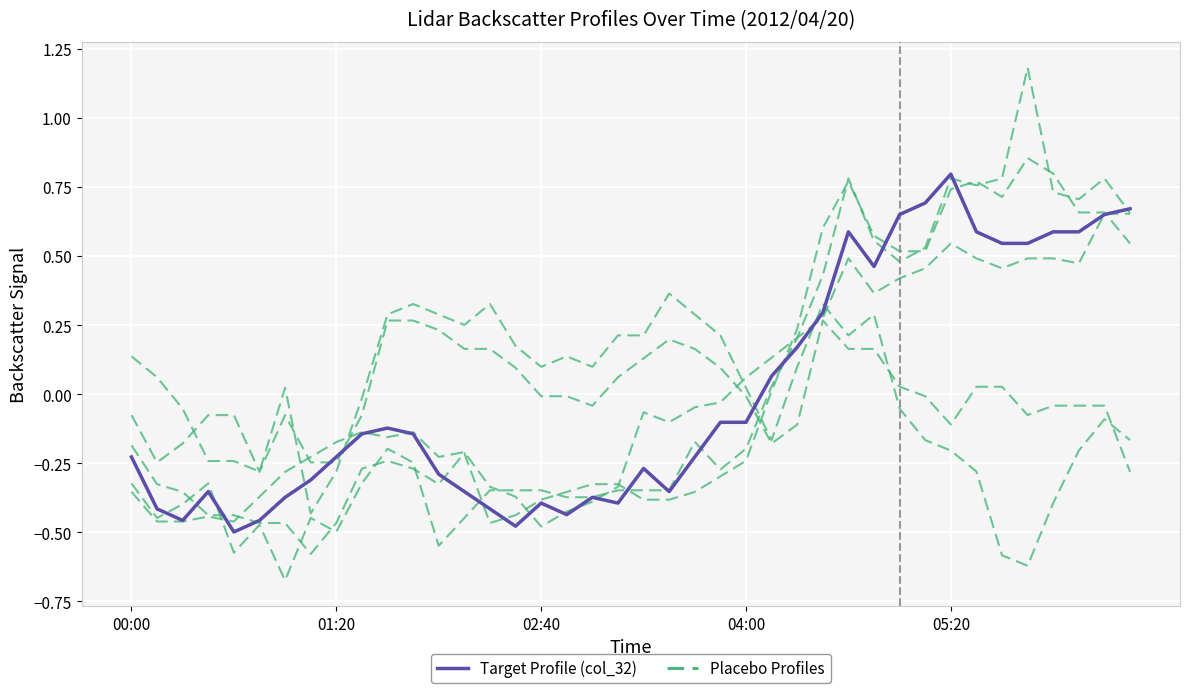

What is the difference between the Target Profile (col_32) values at 02:40 and 36?

1.0